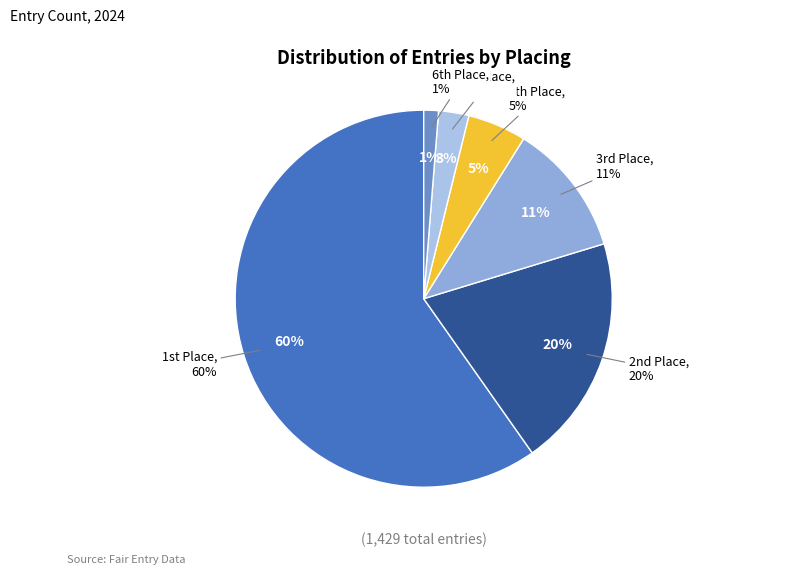

Does 1 represent more than half of the total?

No